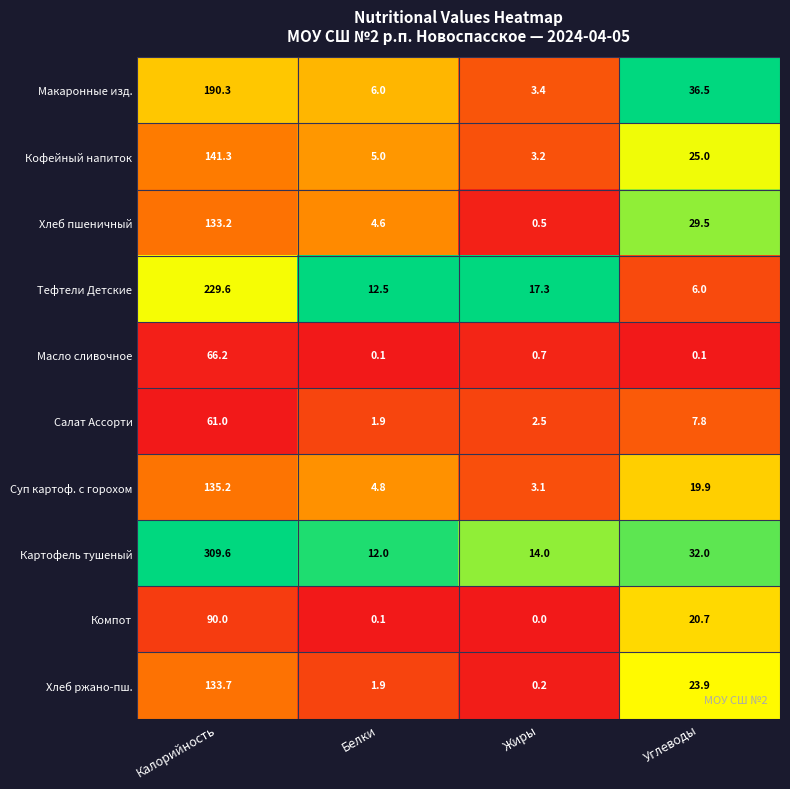

Which series changed the most between Калорийность and Углеводы?

Картофель тушеный